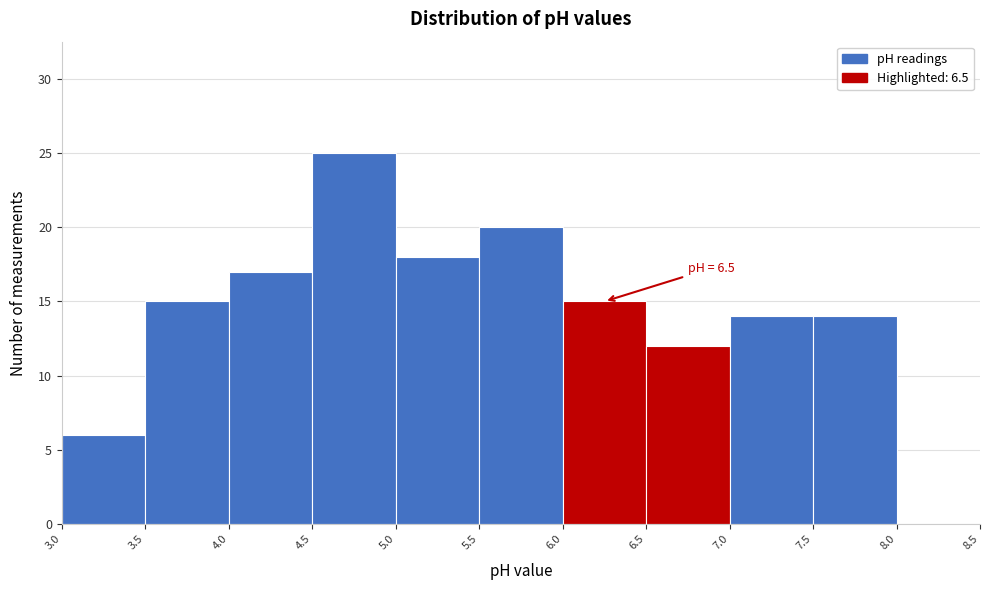

Over which range of the x-axis is the bar tallest?

4.5 to 5.0